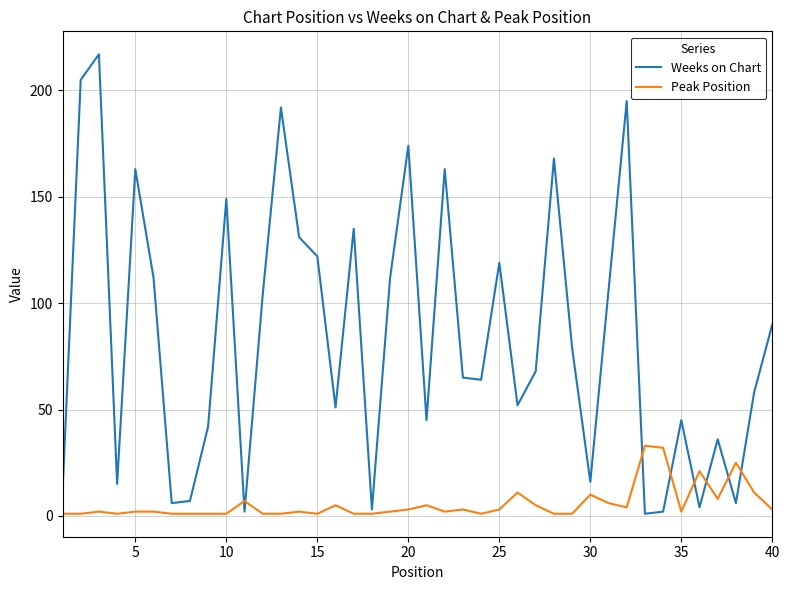

Rank the series by their maximum value, from lowest to highest.

Peak Position, Weeks on Chart